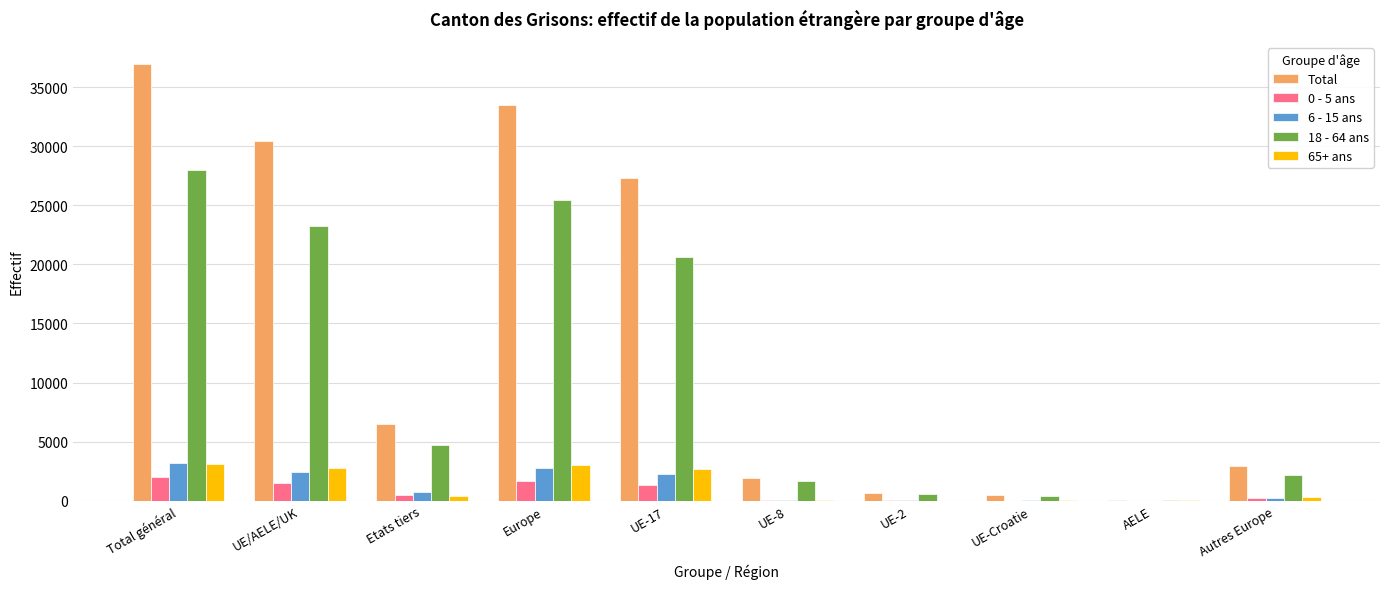

What is the total value across all series at UE/AELE/UK?

60494